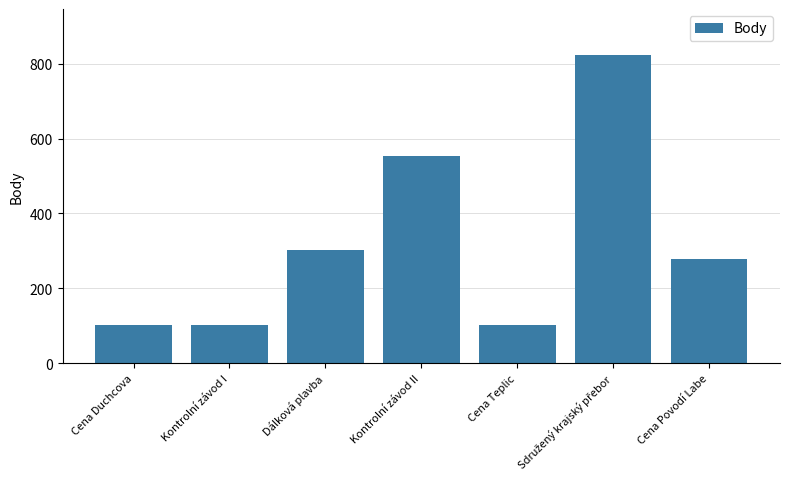

The chart shows a value of 116 at Cena Povodí Labe. True or false?

False